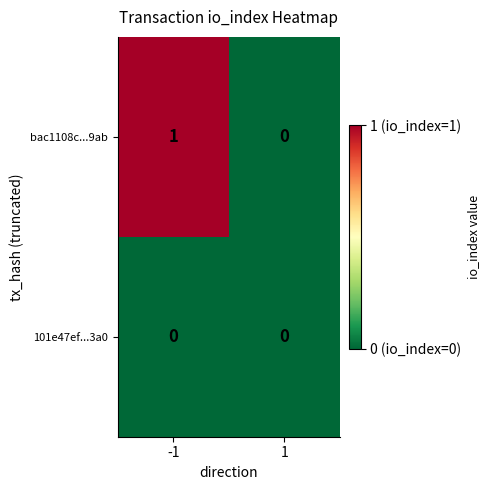

Which series has the largest total across all categories?

bac1108c...9ab